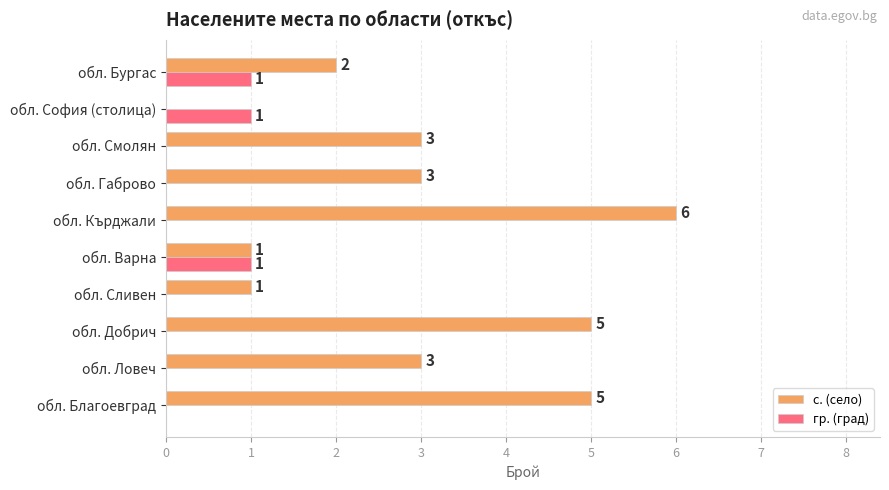

The value of с. (село) at обл. Бургас is 0. True or false?

False